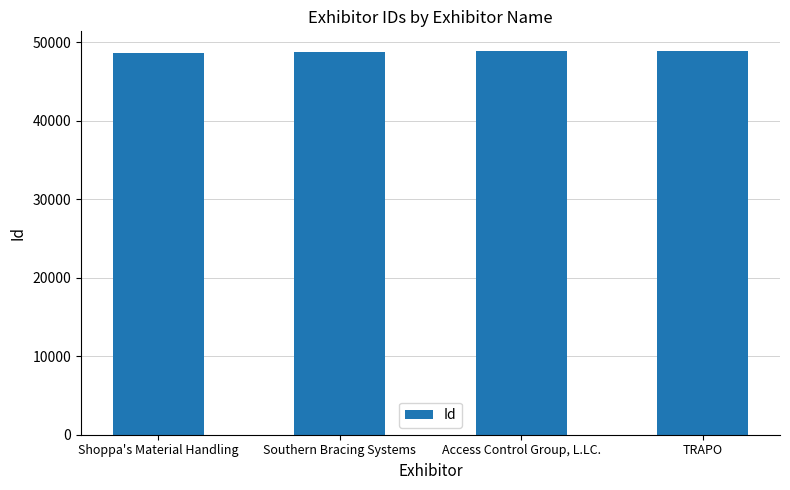

How many values are between 48775 and 48969?

3